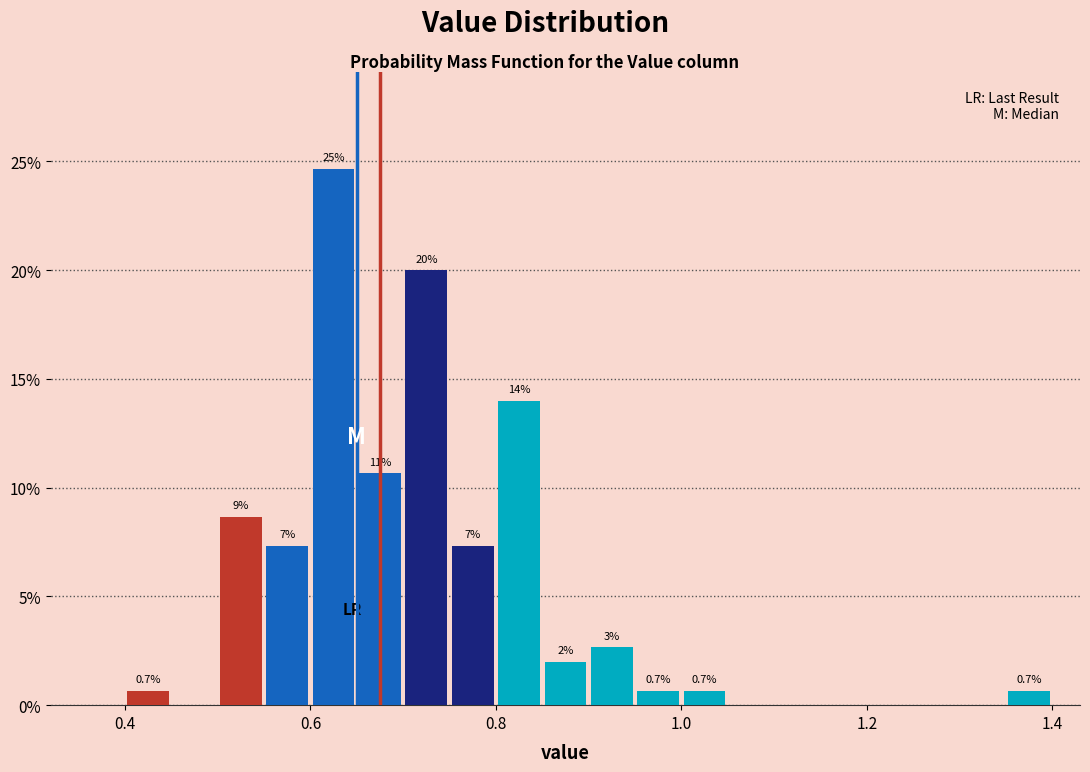

Around what value on the x-axis is the tallest bar? Give the approximate position of its centre, as read against the axis.

0.62